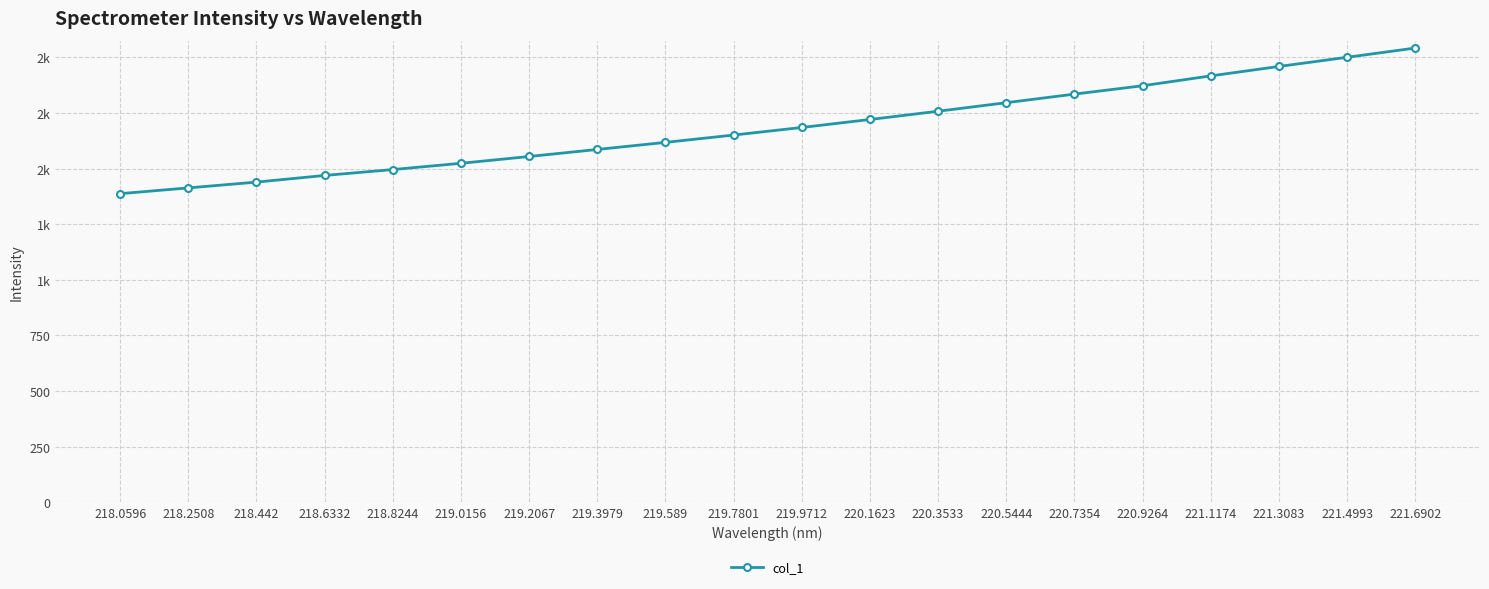

What is the ratio of the value at 219.589 to the value at 220.1623?

0.9